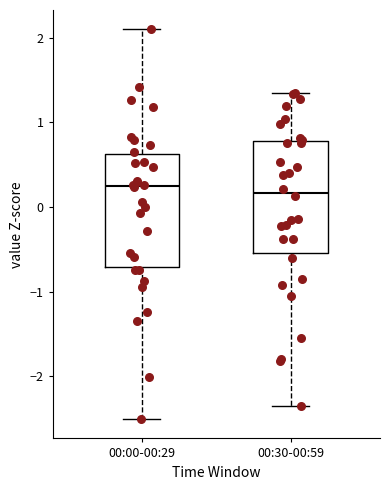

Reading left to right, transcribe this box plot: for each box, give where its median line is, the range the box spans, and where its two whiskers end, as read against the y-axis. The values are not printed on the chart, so give them approximately, as read against the axis.

00:00-00:29: median 0.2, box -0.7 to 0.6, whiskers -2.5 to 2.1
00:30-00:59: median 0.2, box -0.5 to 0.8, whiskers -2.4 to 1.4